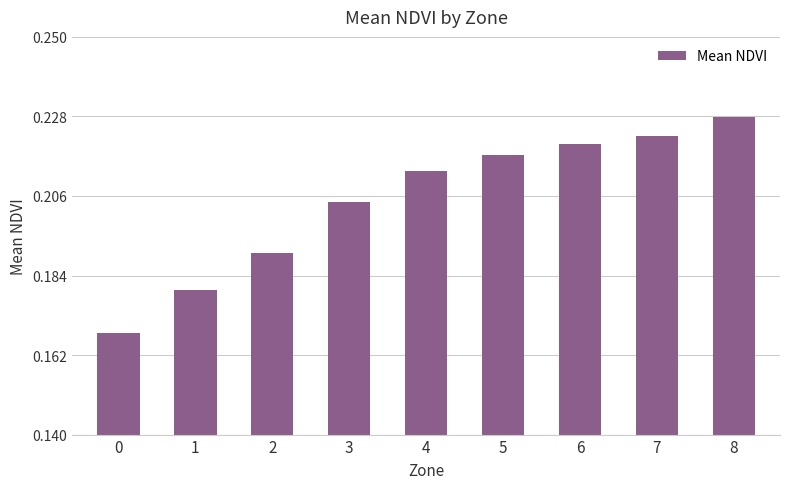

Are the bars horizontal?

No